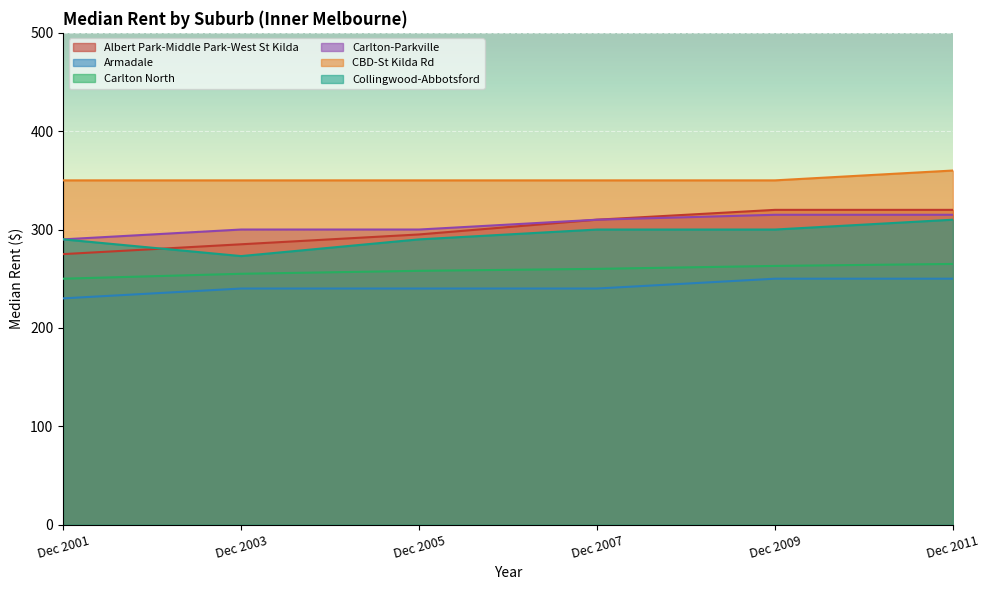

What is the highest value of the Armadale series?

250